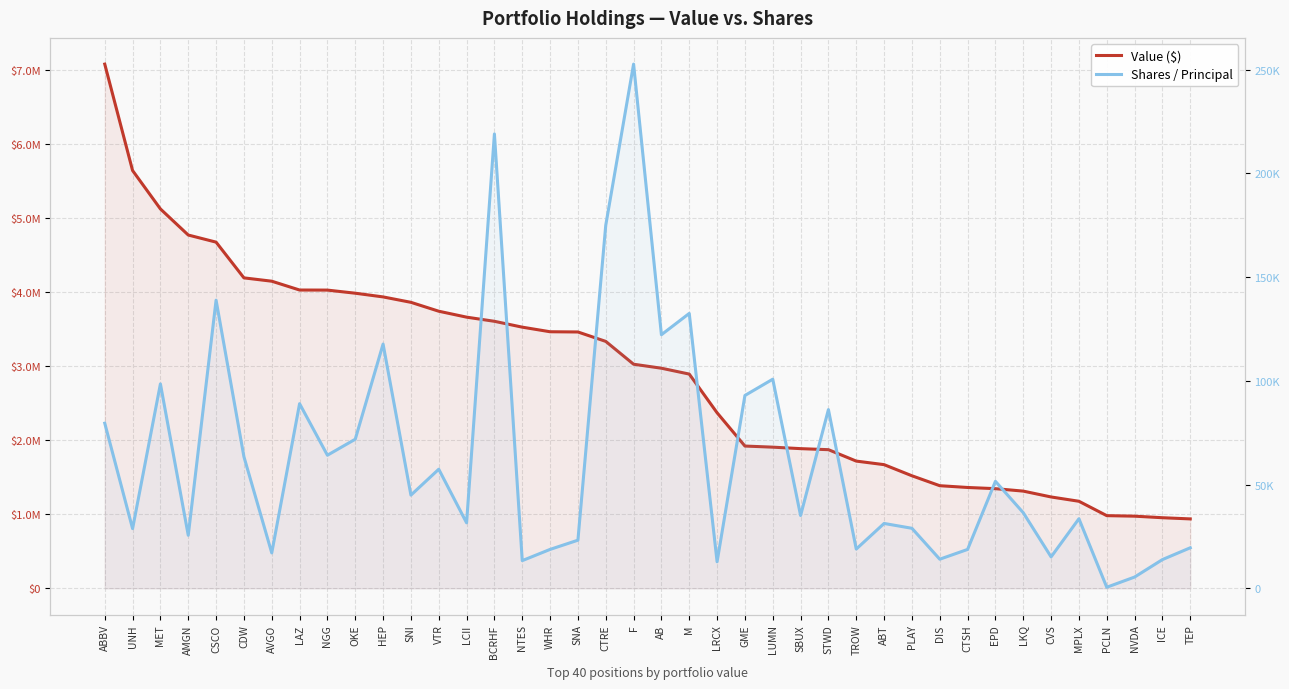

Read the Value ($) value at AVGO.

4144000